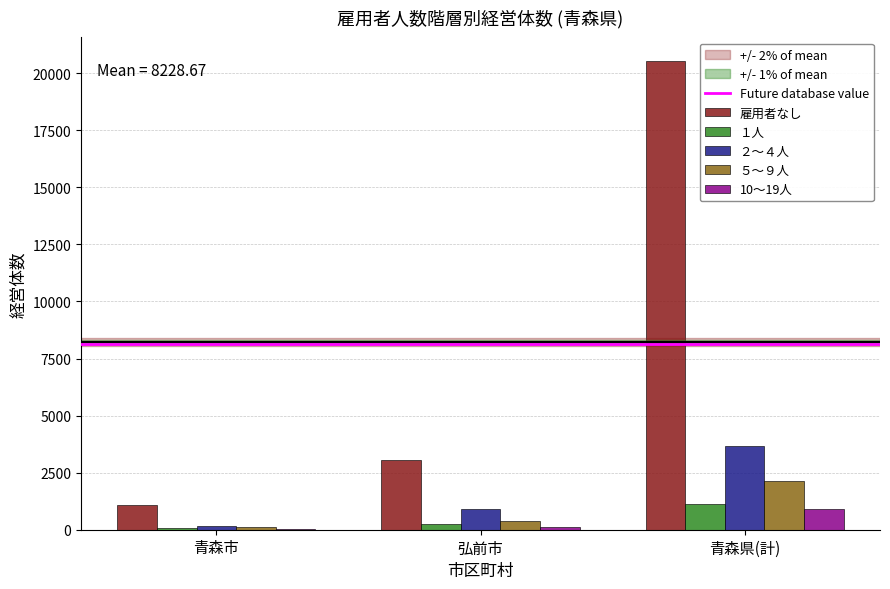

Which series changed the most between 青森市 and 青森県(計)?

雇用者なし